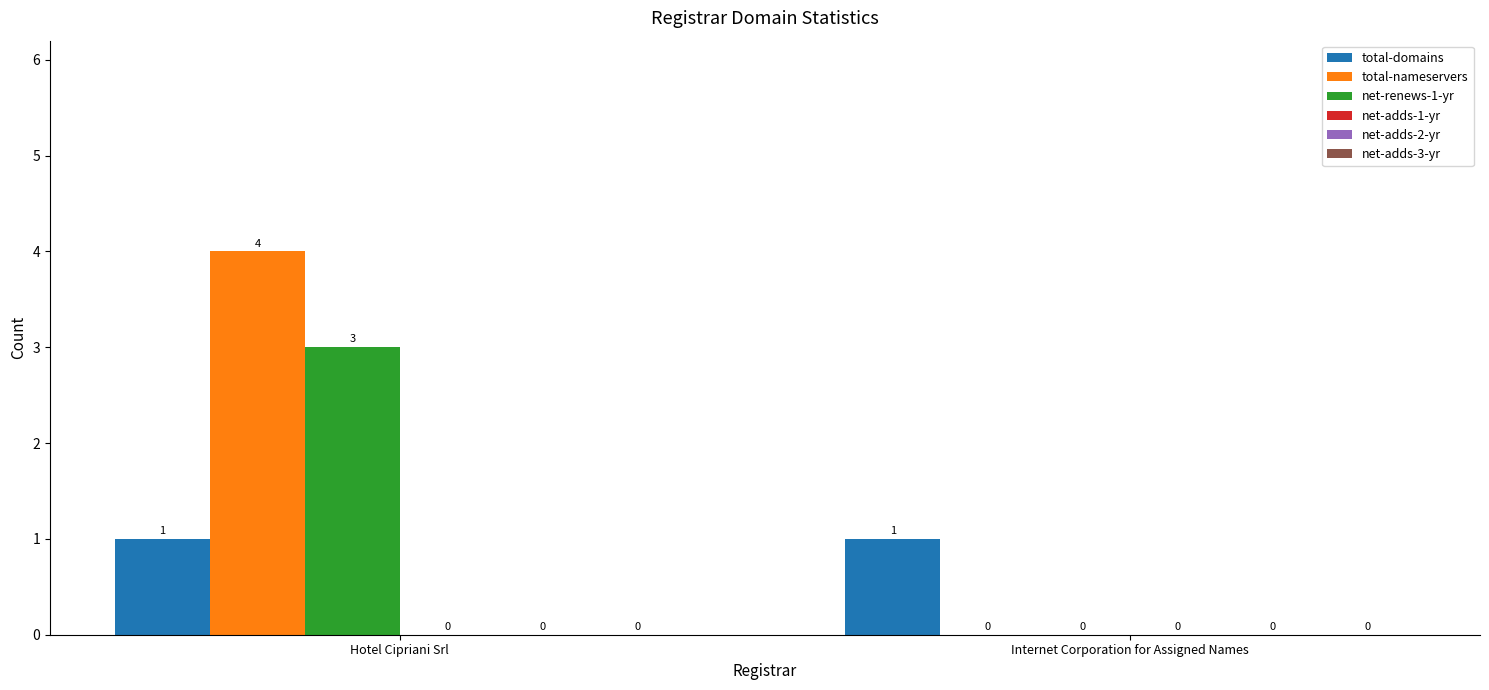

Is it true that total-nameservers equals 2 at Hotel Cipriani Srl?

False